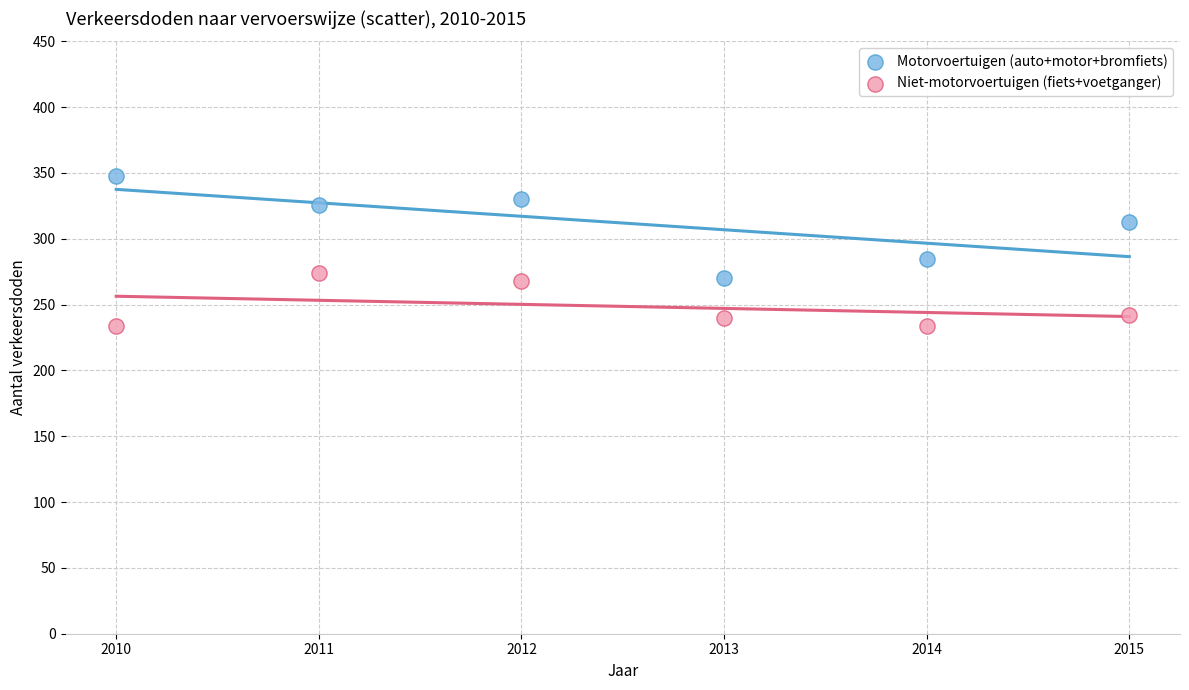

Across all data points, what is the range of X values (max minus min)?

5